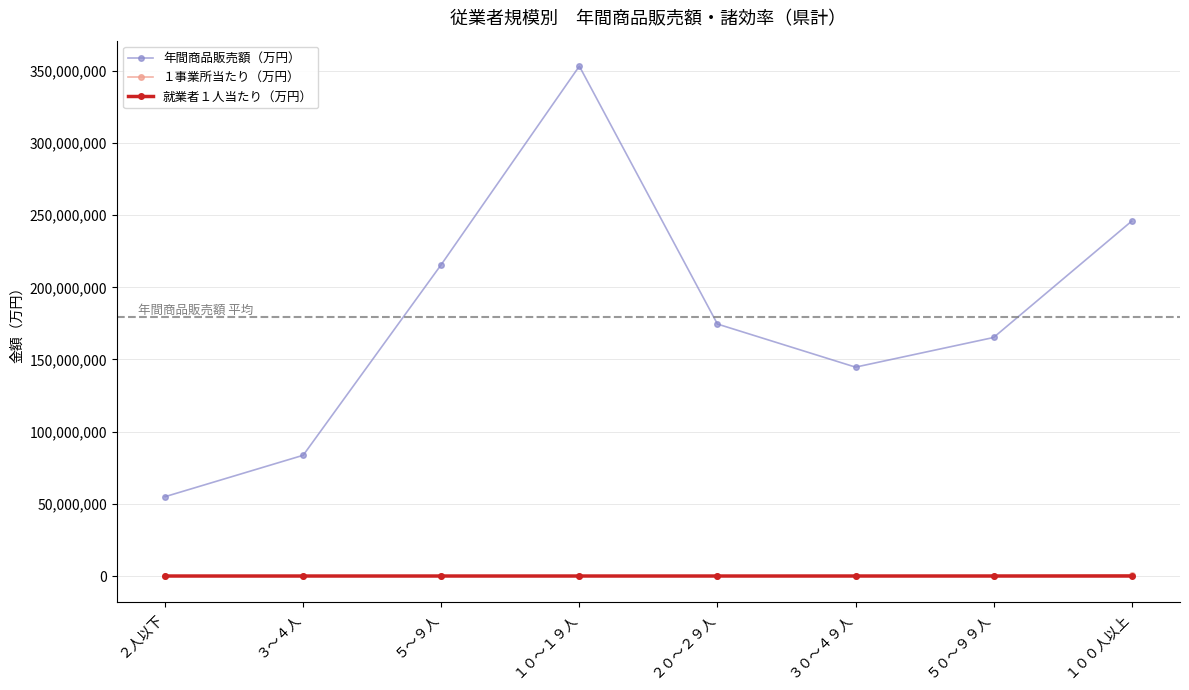

What is the minimum value shown in the chart?

1968.6